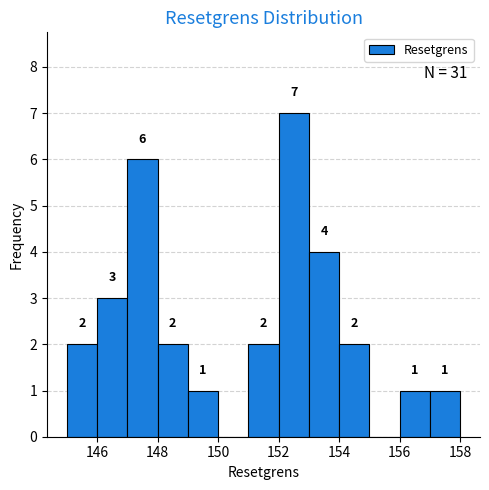

Over which range of the x-axis is the bar tallest?

152 to 153